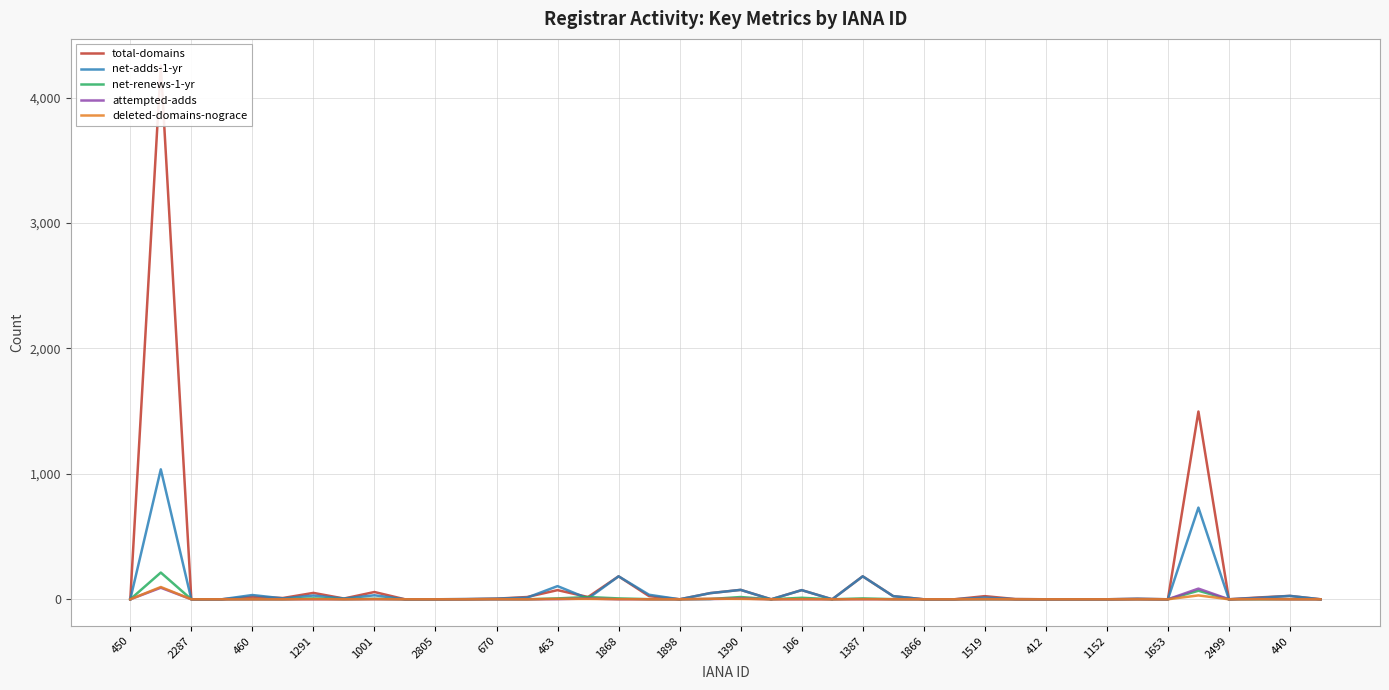

True or false: net-renews-1-yr has a value of 1 at 440.

True